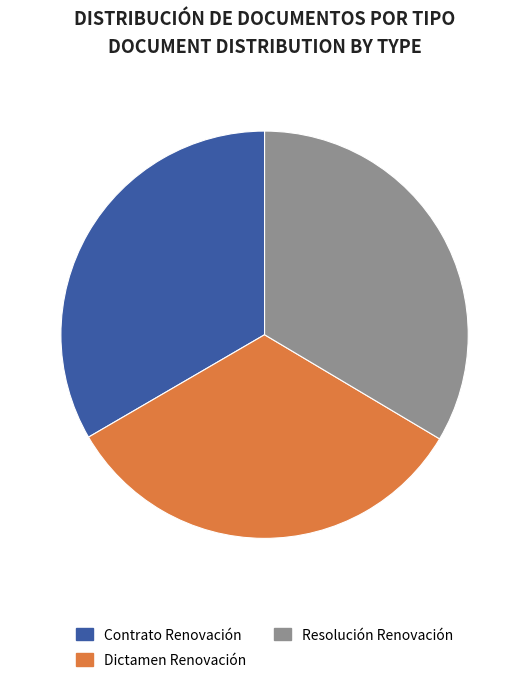

Is the sum of Contrato Renovación and Resolución Renovación greater than half?

Yes